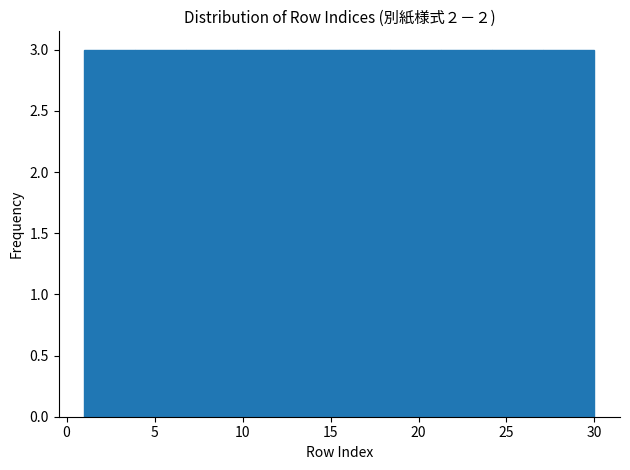

How tall is the bar that spans 3.9 to 6.8 on the x-axis? Neither the bar edges nor the heights are printed on the chart, so give them approximately, as read against the axes.

3